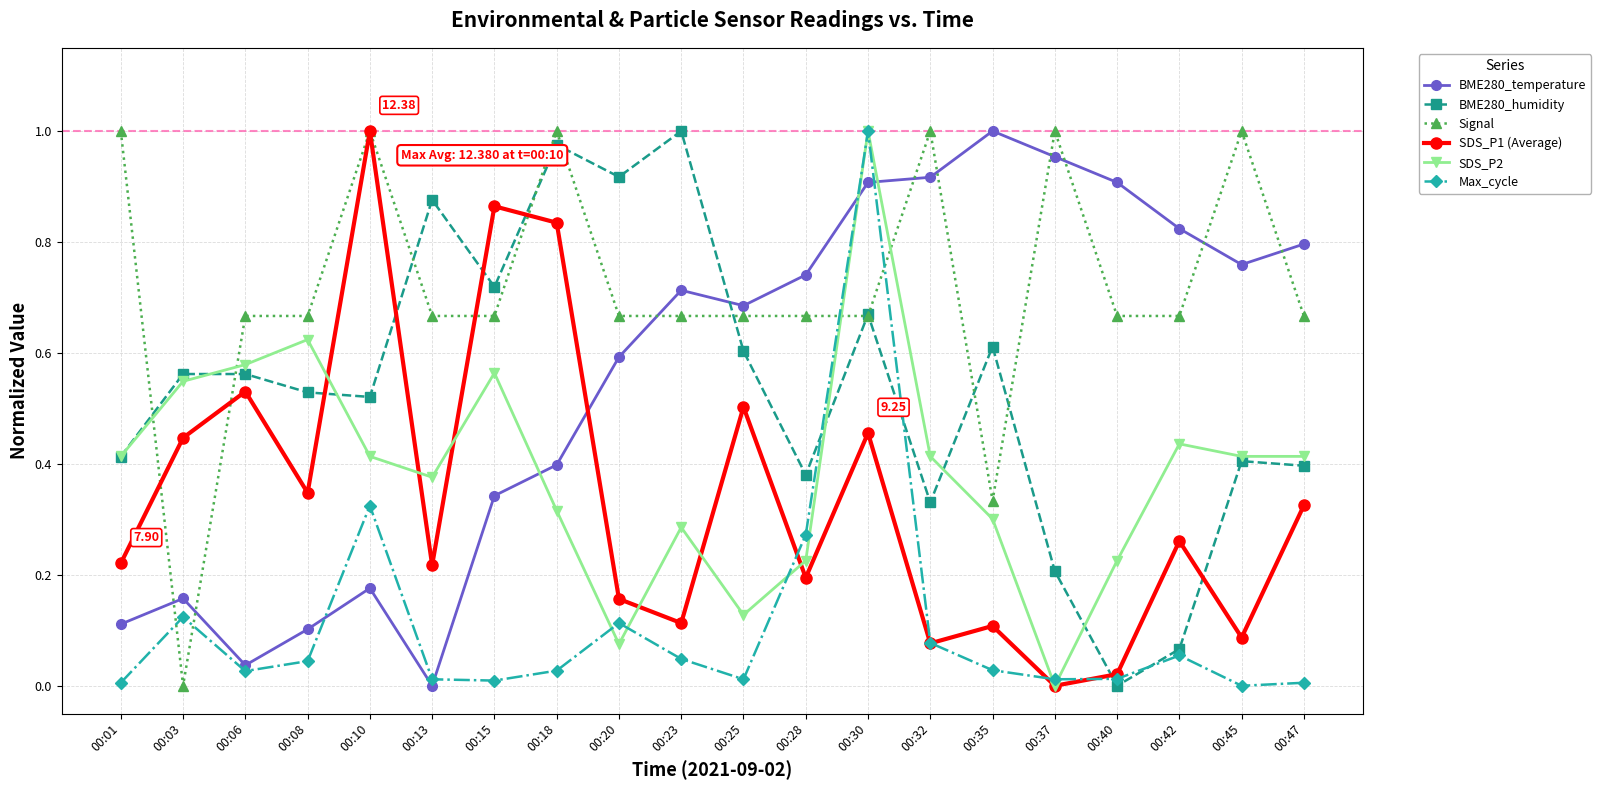

After their last crossing, which series has the higher values: Signal or SDS_P1 (Average)?

Signal